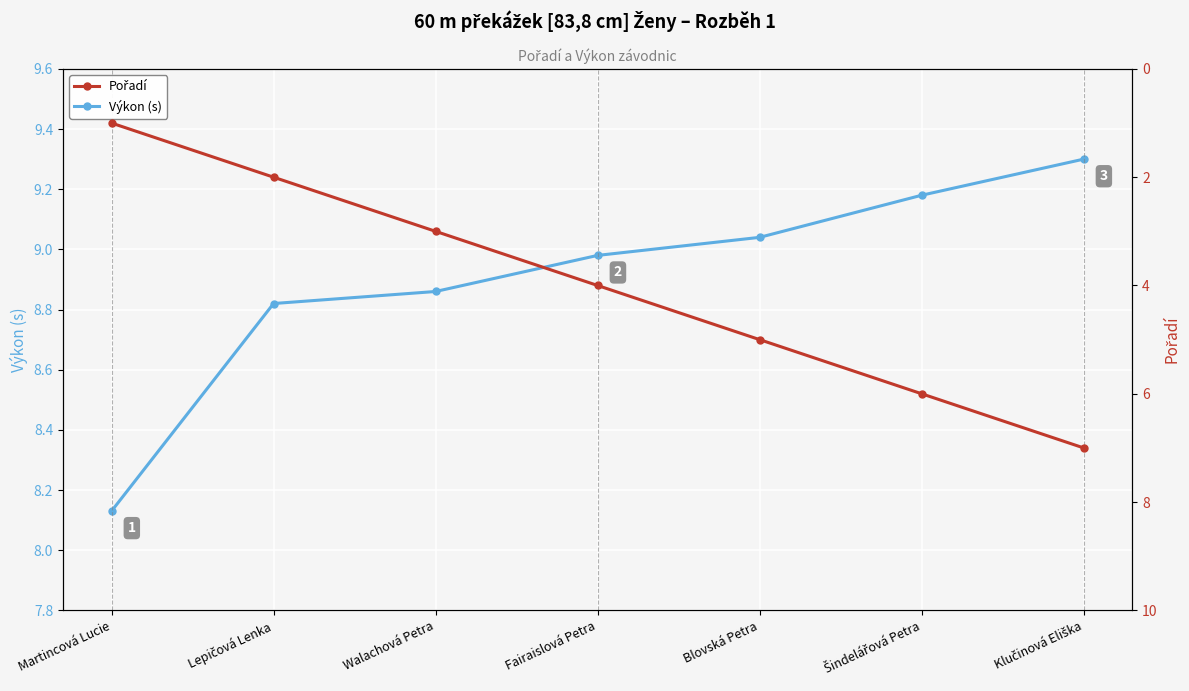

Rank the categories by Pořadí value from lowest to highest.

Martincová Lucie, Lepičová Lenka, Walachová Petra, Fairaislová Petra, Blovská Petra, Šindelářová Petra, Klučinová Eliška